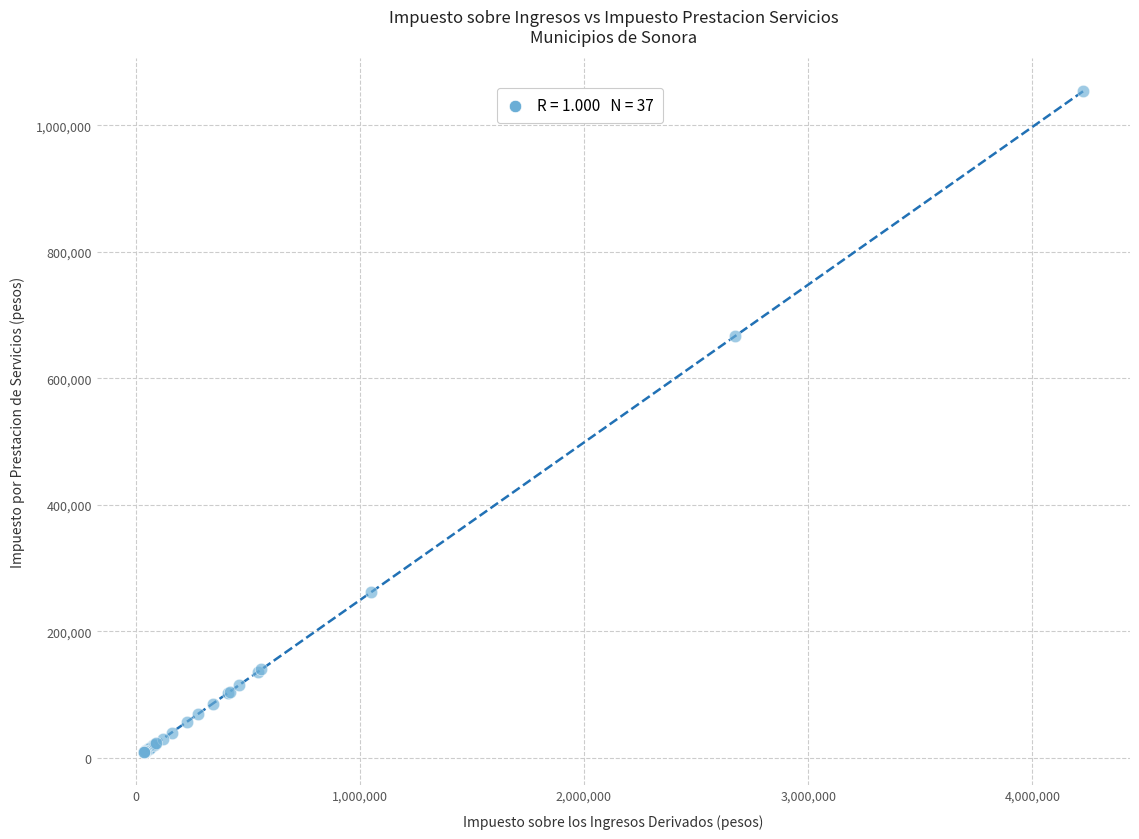

What Y value in the scatter plot is closest to 531325?

666839.5